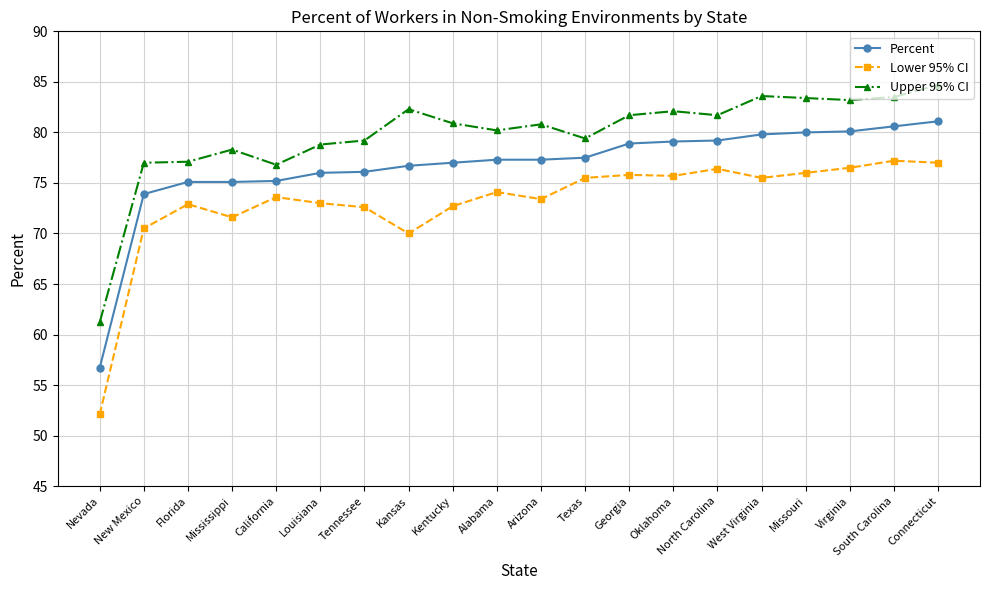

What is the label of the 10th point from the right?

Arizona